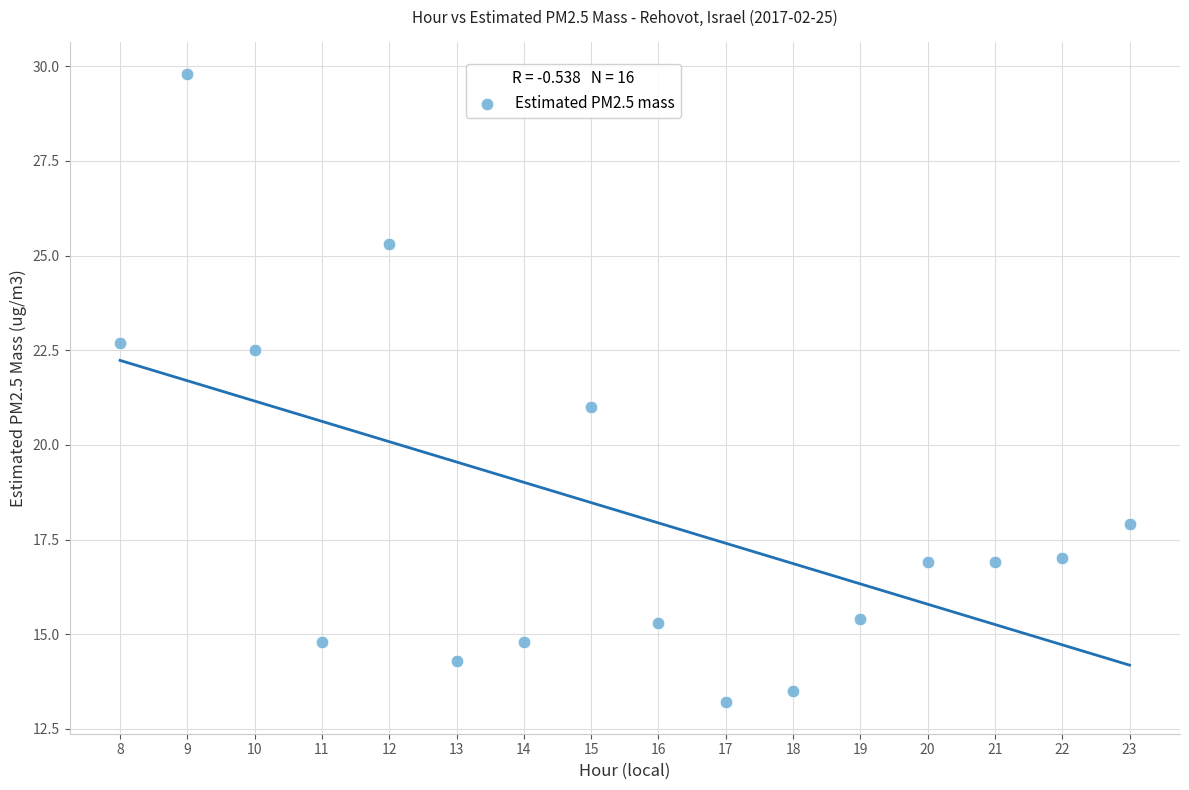

What is the range of X values (max minus min)?

15.0